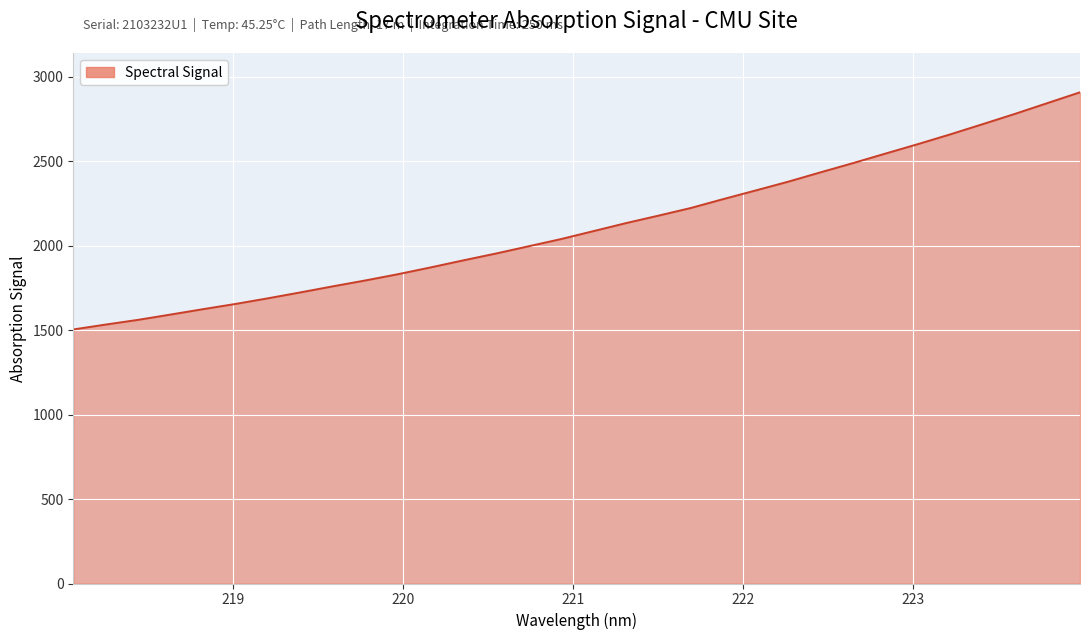

What is the greatest value displayed?

2909.1